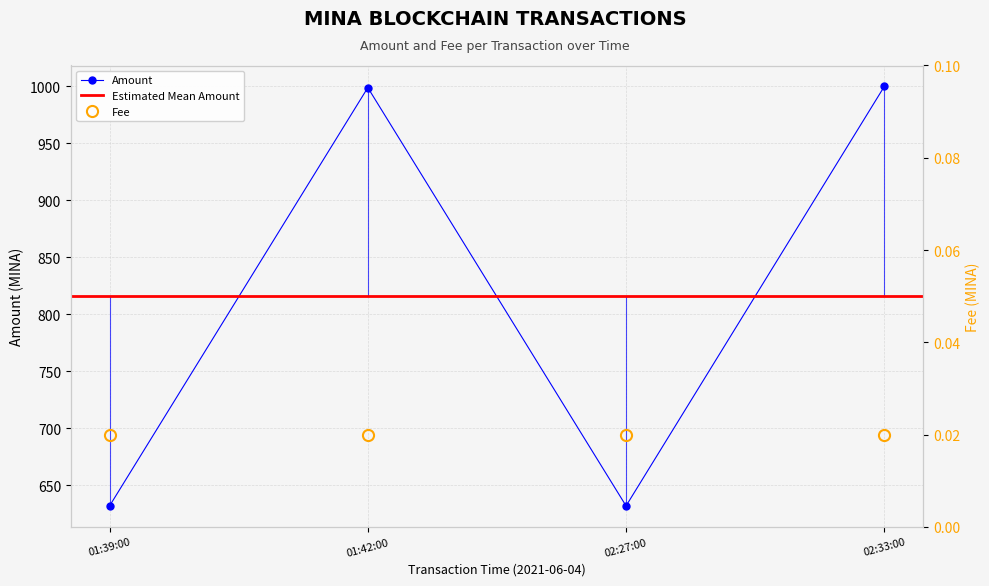

How many values in the Amount series exceed 998?

2